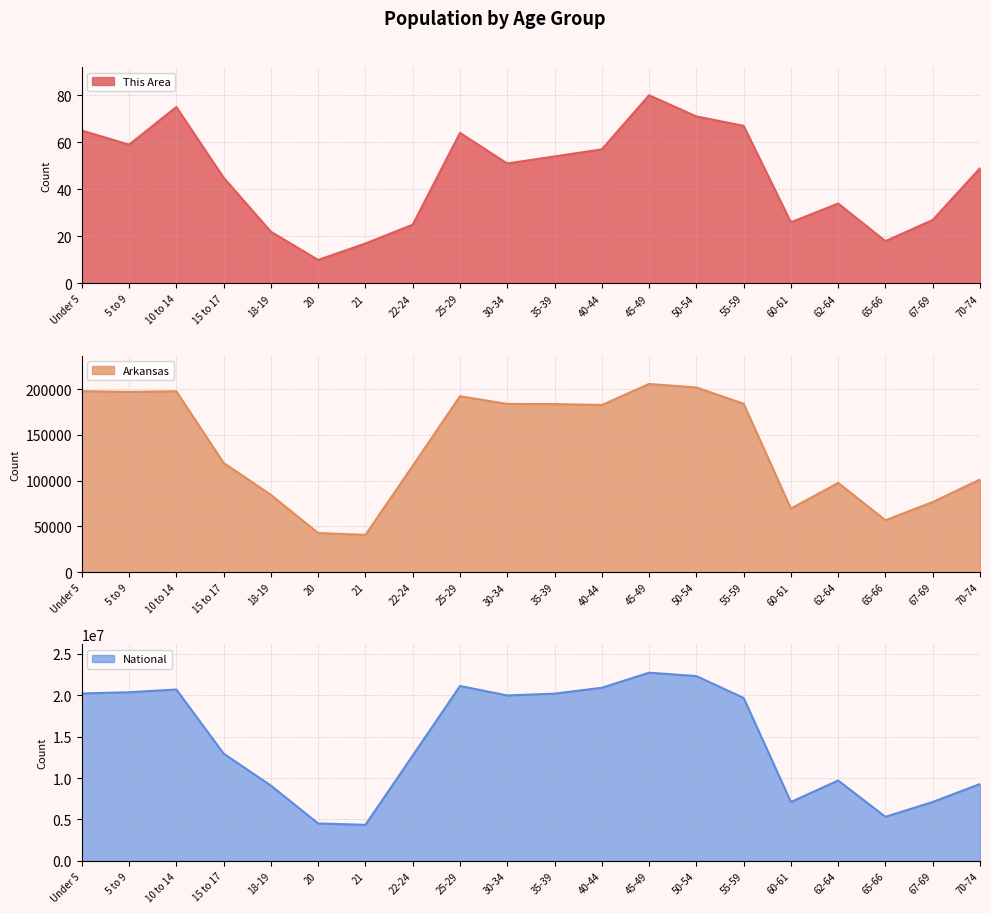

What is the label of the 4th point from the left?

15 to 17